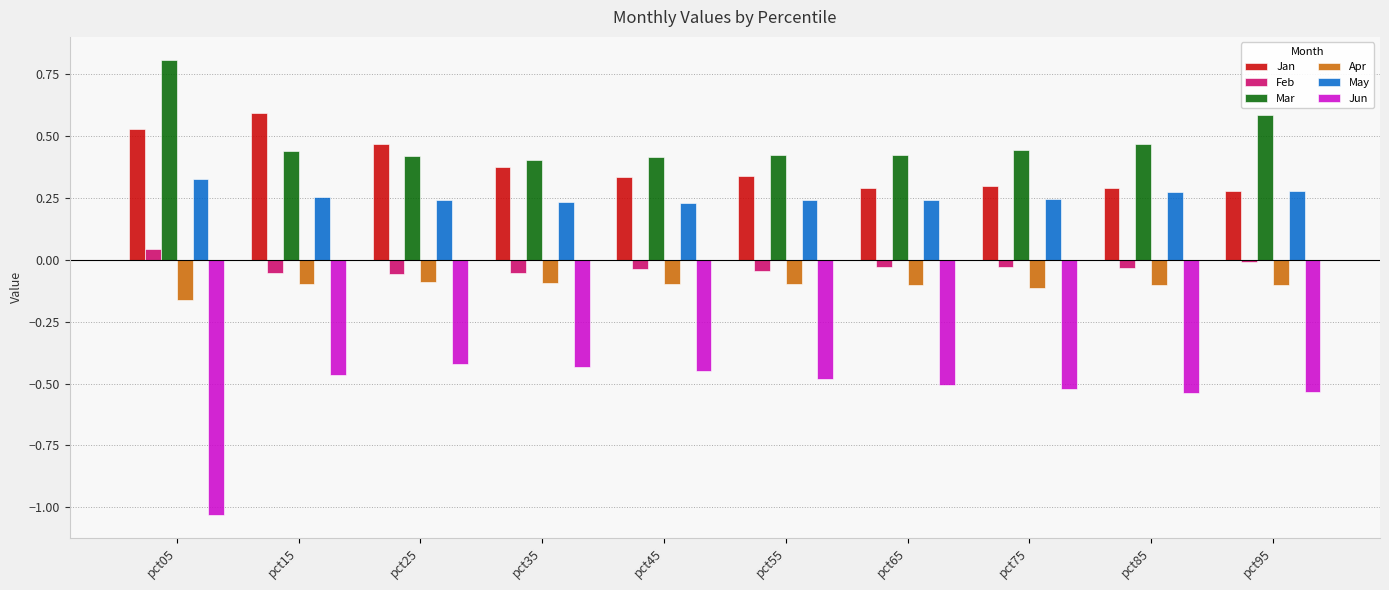

At how many categories does at least one series exceed 0?

10